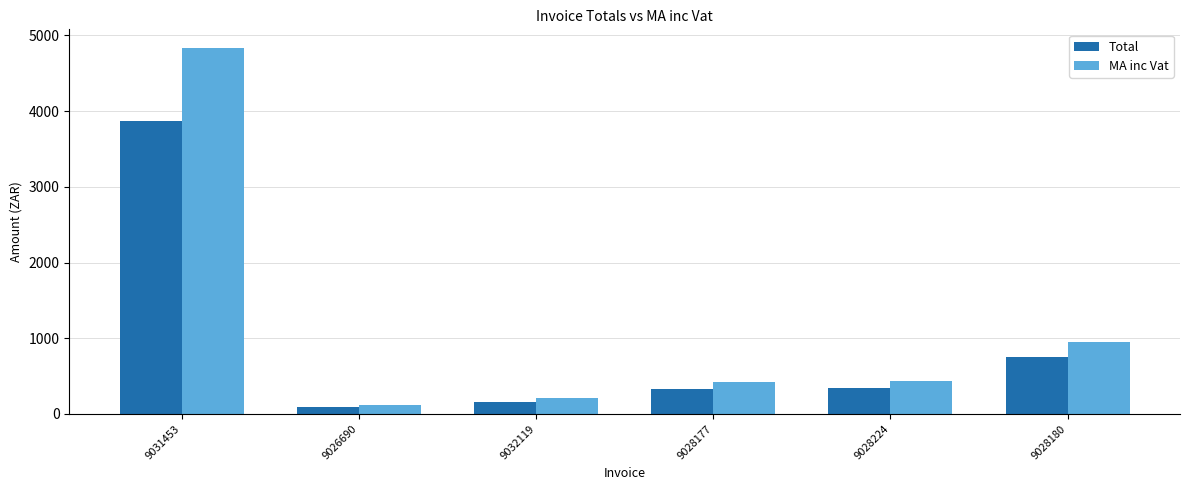

How many series are shown in this chart?

2